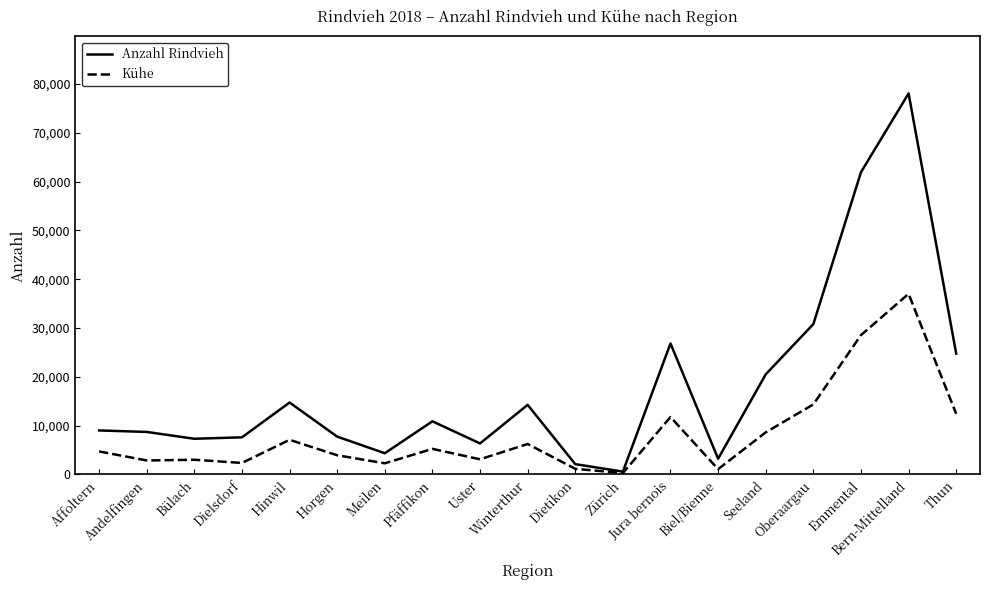

What is the greatest value displayed?

78045